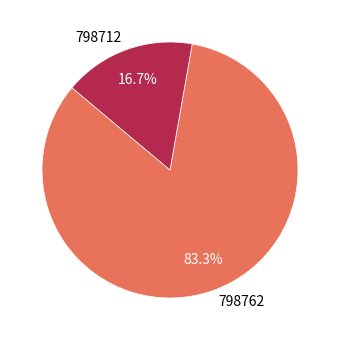

To the nearest percent, what is the difference between the 798762 and 798712 slice percentages?

67%